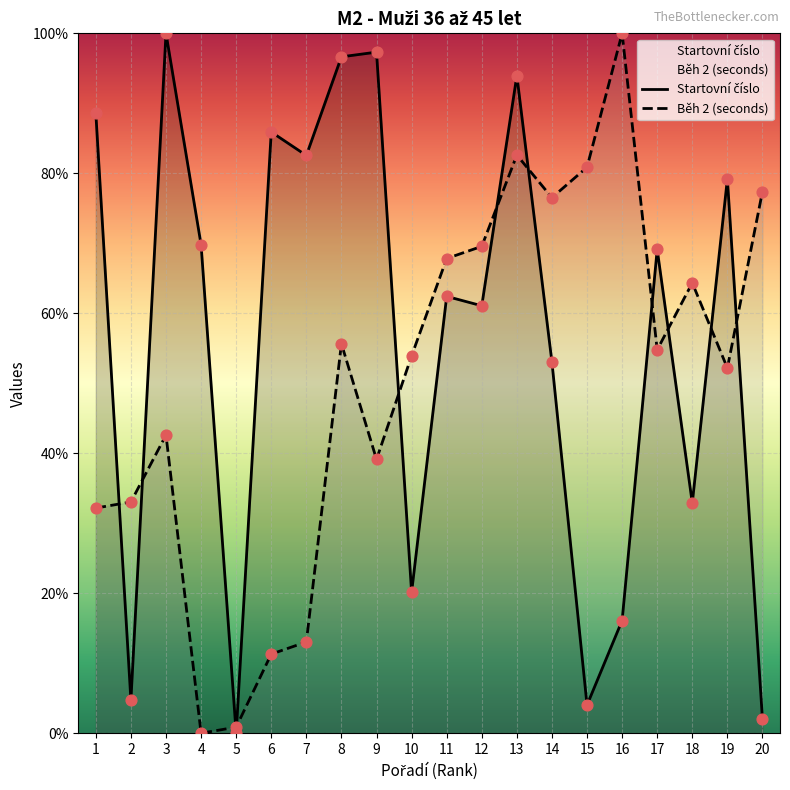

Which series has the largest total across all categories?

Startovní číslo